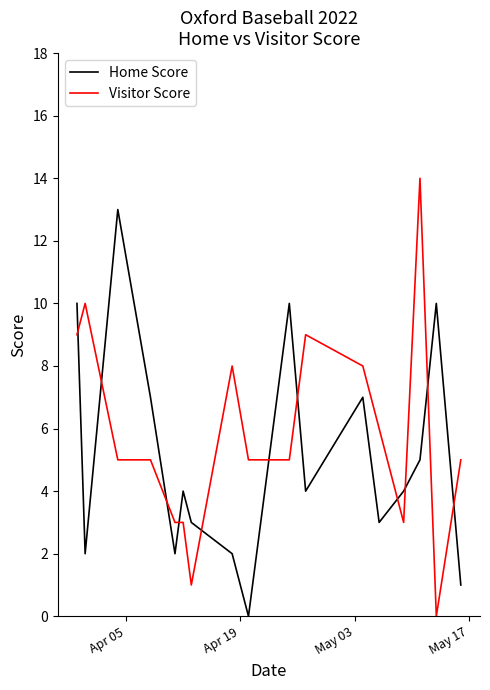

Which series has the widest spread of values?

Visitor Score